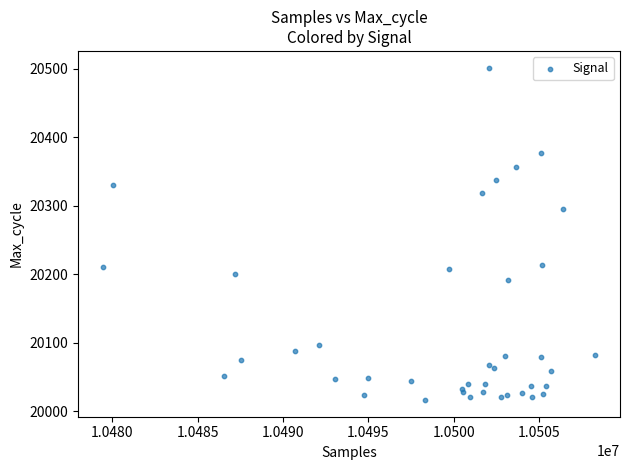

What Y value in the scatter plot is closest to 20259?

20295